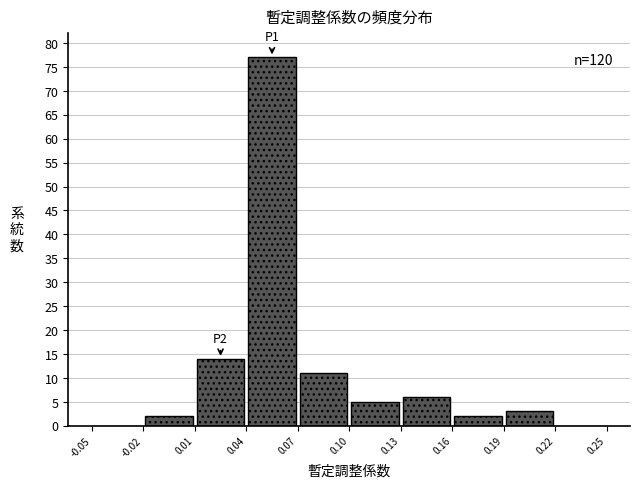

Which range on the x-axis has the tallest bar?

0.04 to 0.07